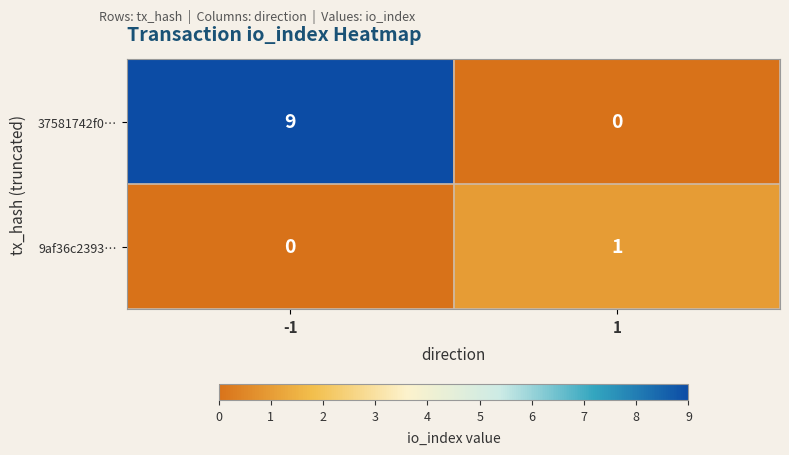

Which series changed the most between -1 and 1?

37581742f0…